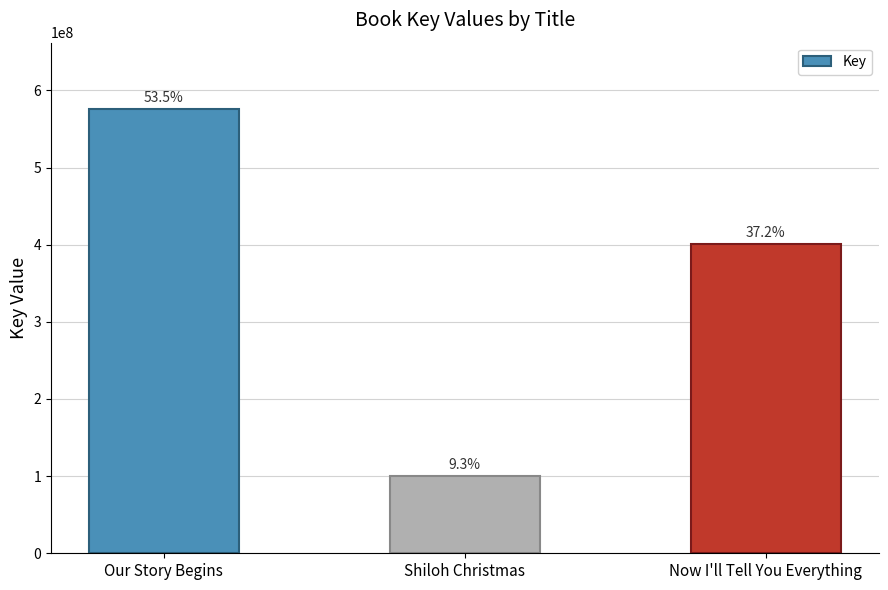

How many bars are there in total?

3